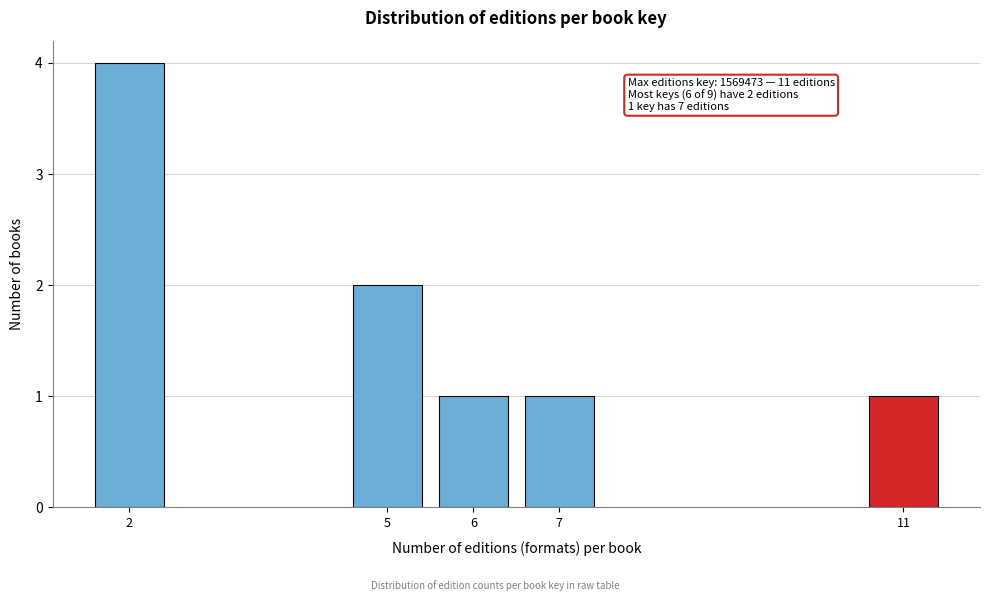

Reading left to right, transcribe all the data shown in this chart.

4	2	1	1	1